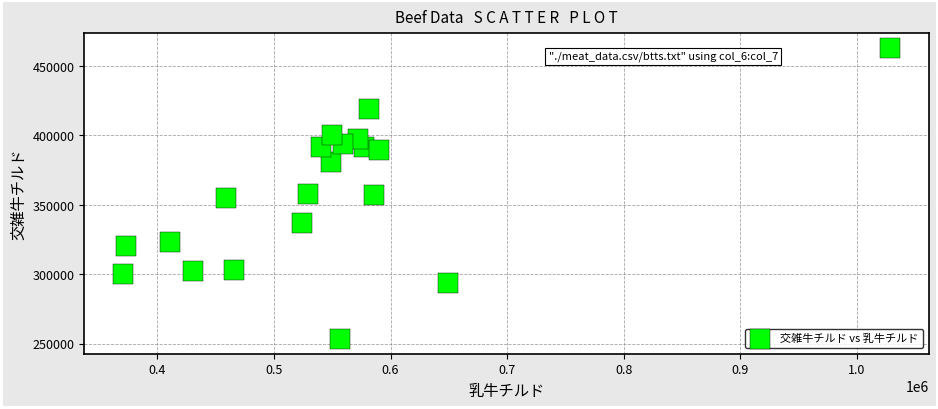

What is the range of Y values (max minus min)?

209893